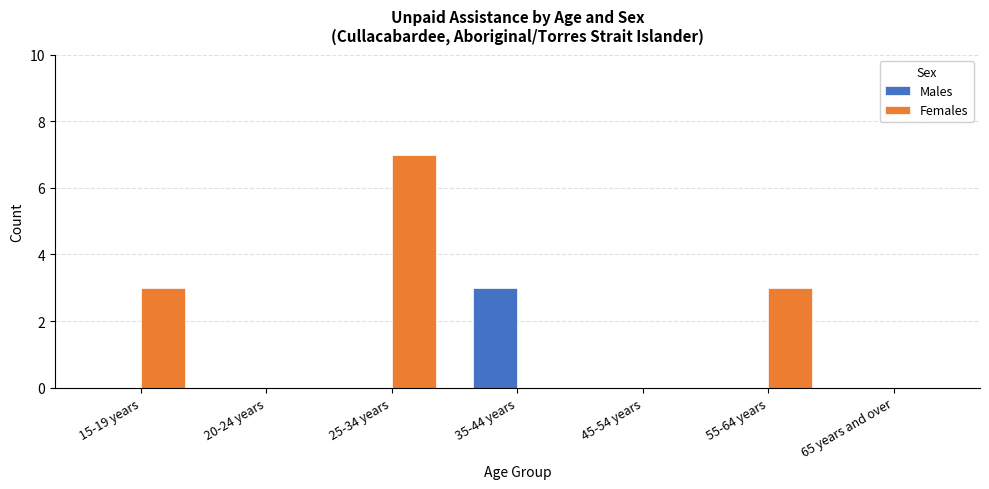

The value of Females at 15-19 years is 5. True or false?

False